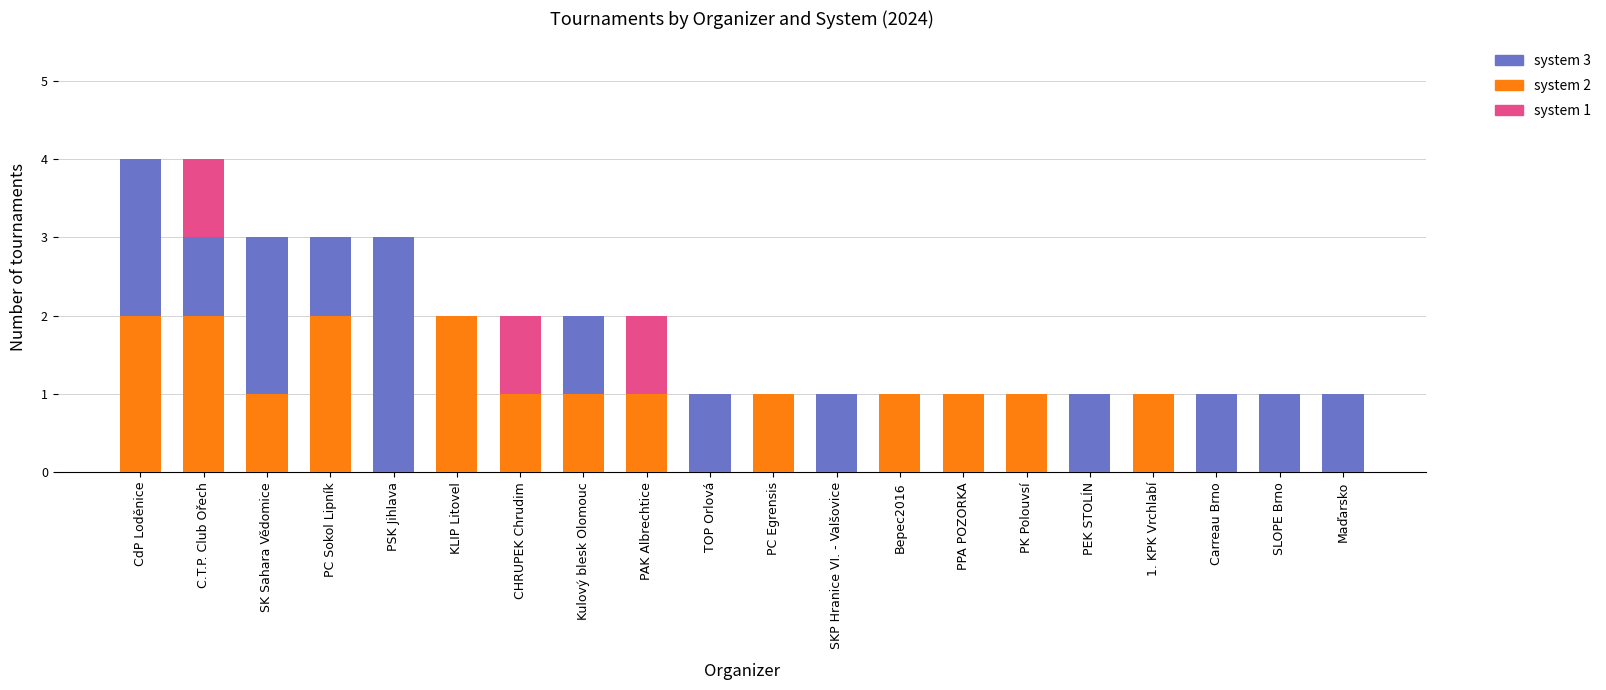

Is it true that system 2 equals 0 at PEK STOLÍN?

True